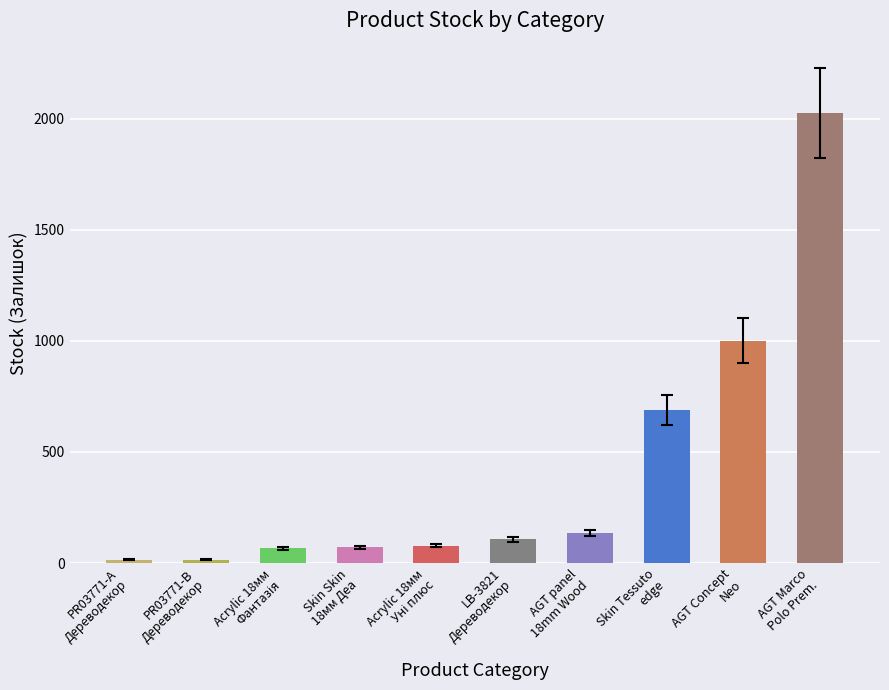

What is the difference between the maximum and minimum values?

2009